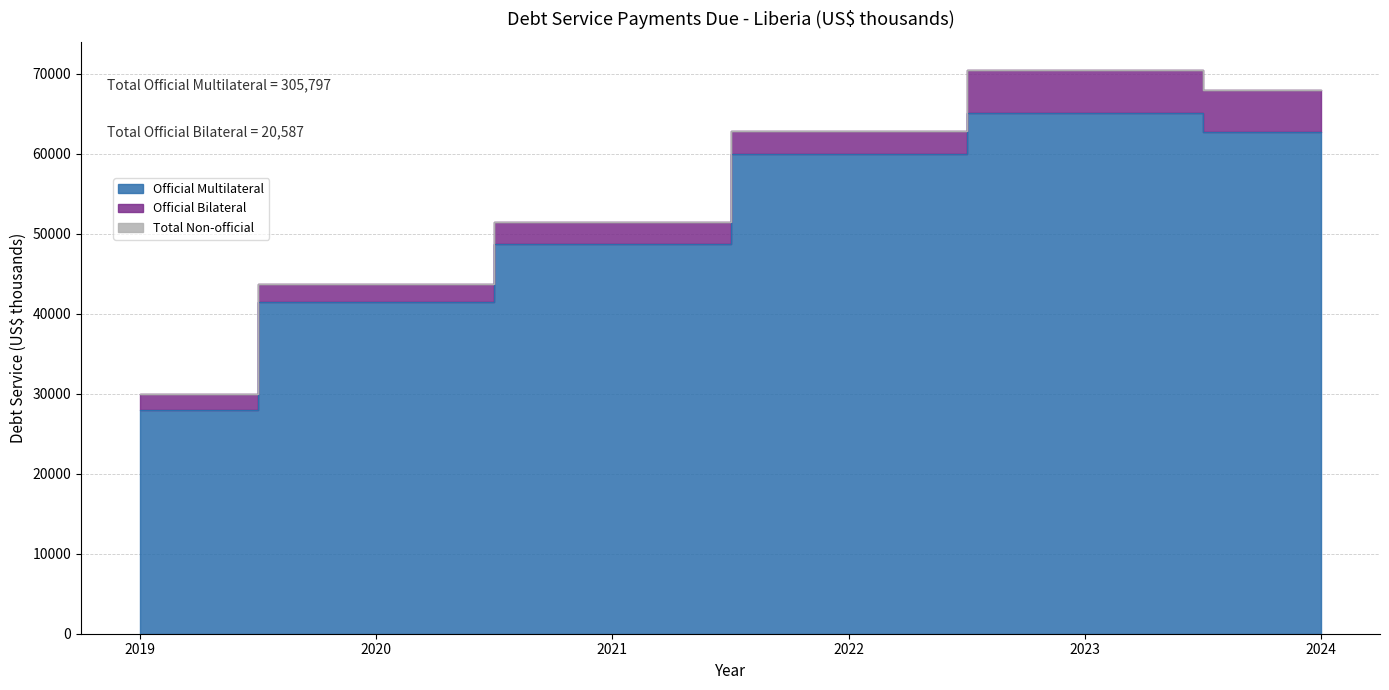

List the series in order of their peak value, highest first.

Official Multilateral, Official Bilateral, Total Non-official